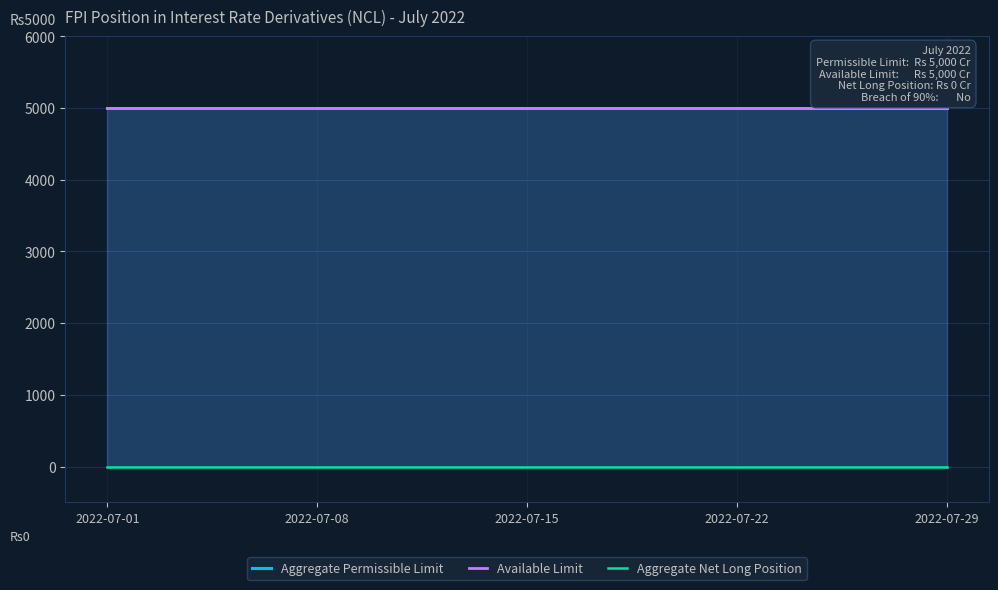

Which label corresponds to the largest value in the chart?

2022-07-01